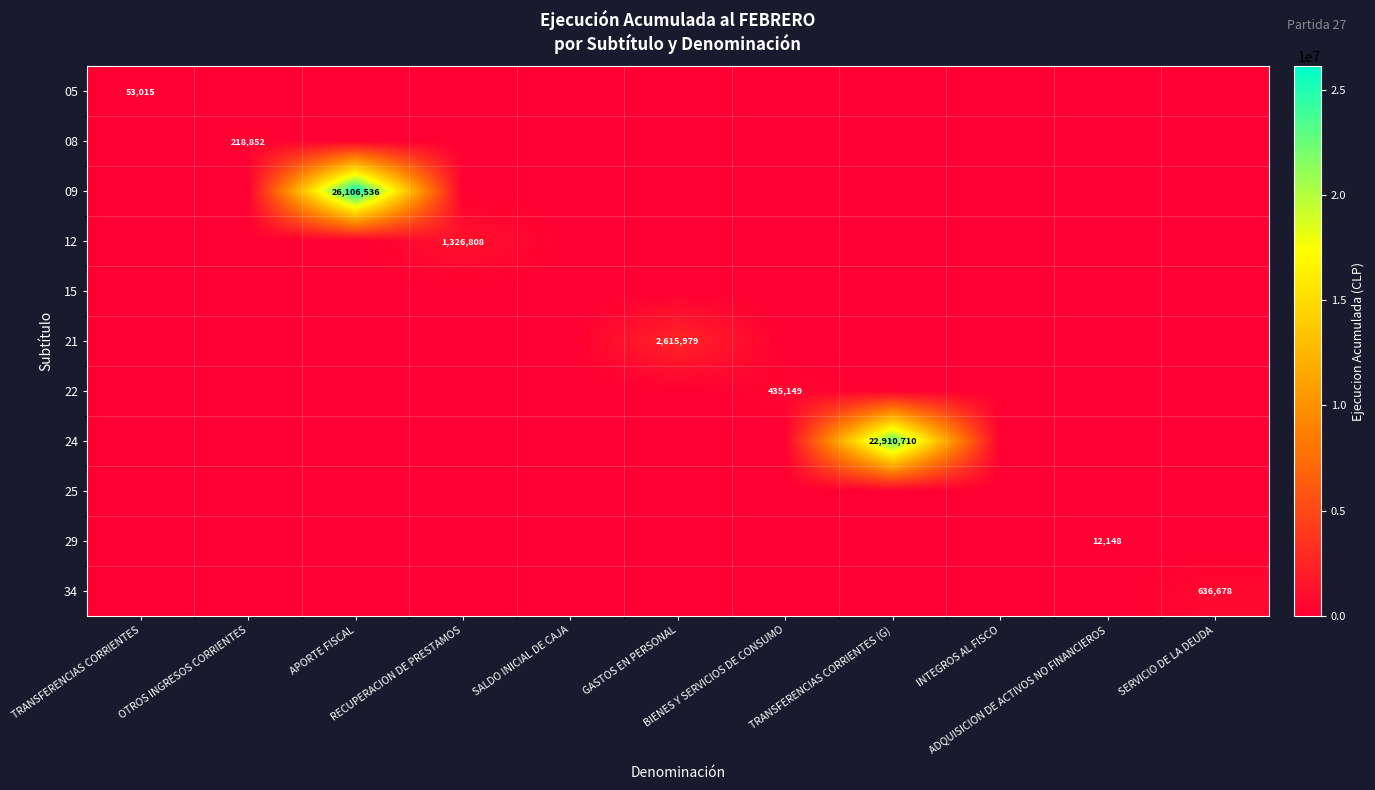

List the labels in order of 22 value, largest first.

BIENES Y SERVICIOS DE CONSUMO, TRANSFERENCIAS CORRIENTES, OTROS INGRESOS CORRIENTES, APORTE FISCAL, RECUPERACION DE PRESTAMOS, SALDO INICIAL DE CAJA, GASTOS EN PERSONAL, TRANSFERENCIAS CORRIENTES (G), INTEGROS AL FISCO, ADQUISICION DE ACTIVOS NO FINANCIEROS, SERVICIO DE LA DEUDA